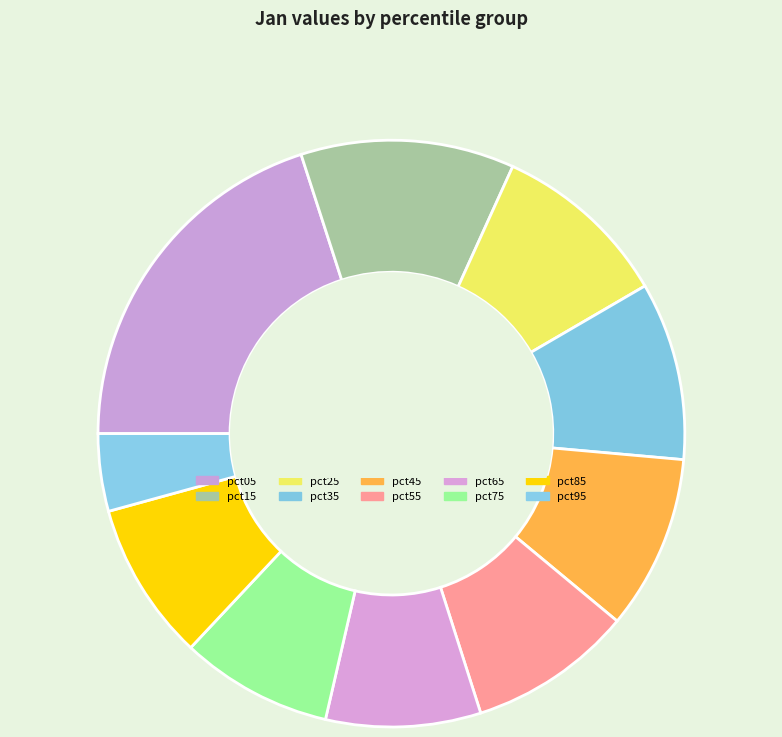

What is the ratio of the value at pct15 to the value at pct25?

1.2